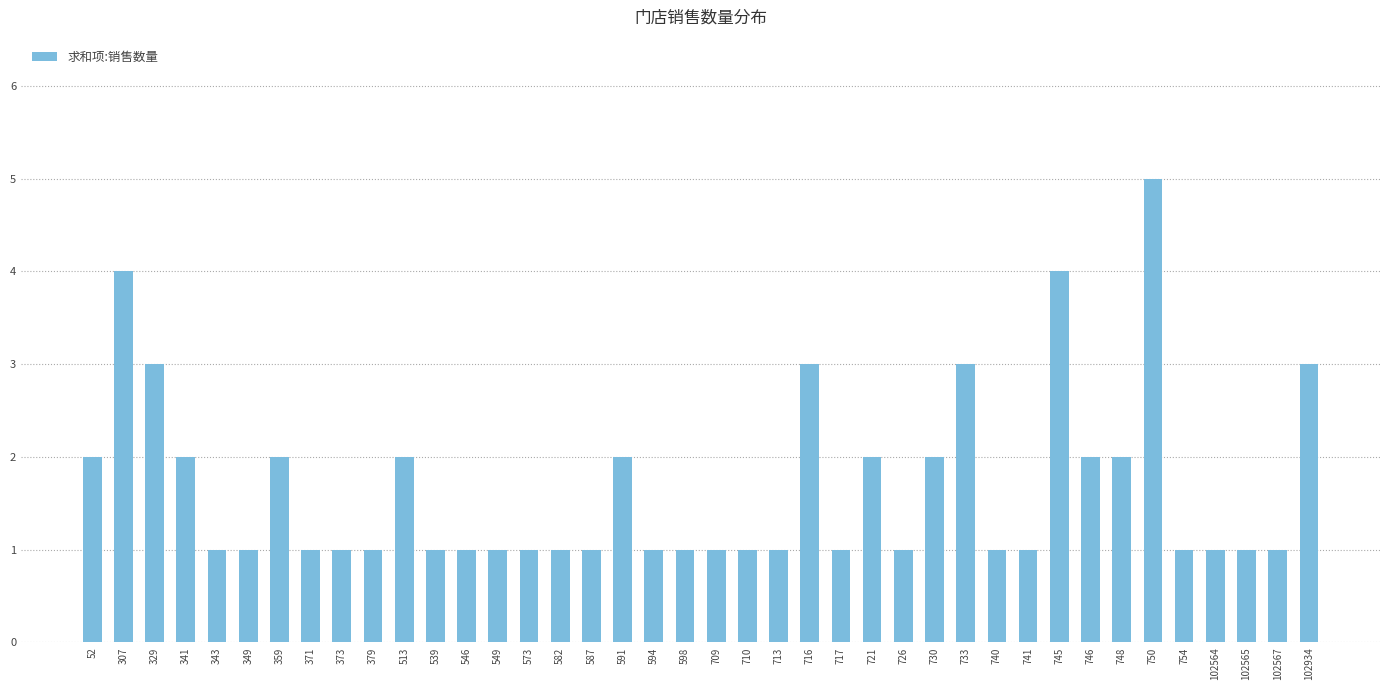

Are the bars grouped side by side (vs. stacked)?

No